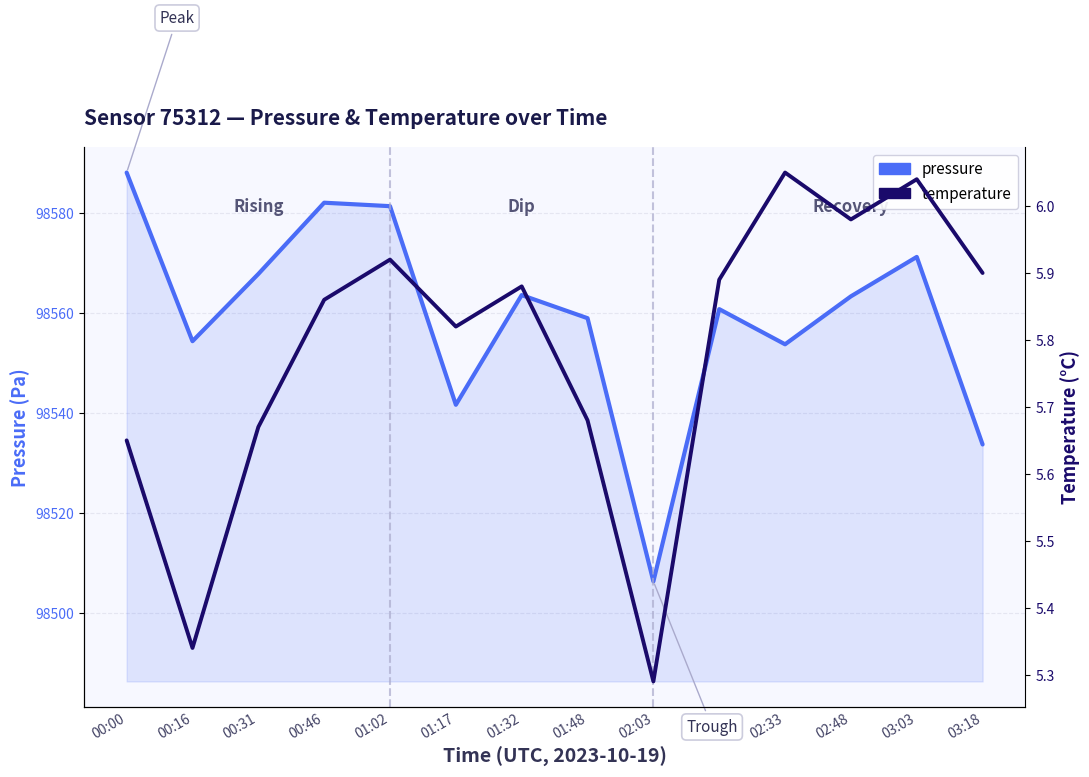

At which label does pressure first exceed 98563?

00:00